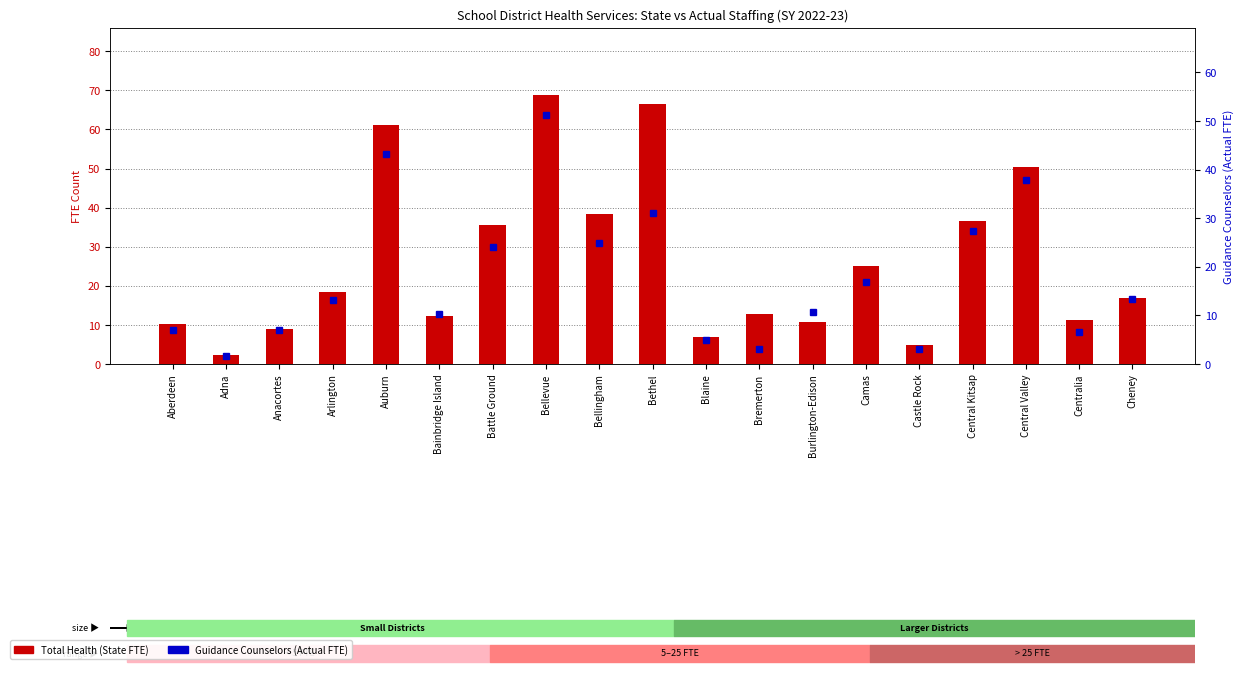

What is the sum of the Guidance Counselors (Actual) values at Arlington and Central Kitsap?

40.6